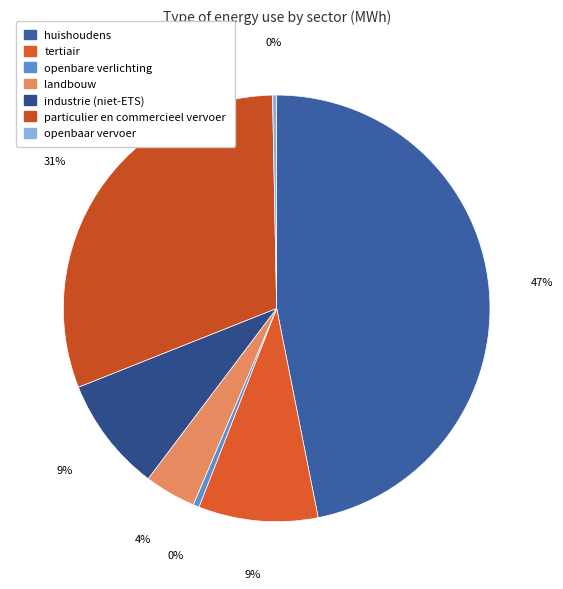

To the nearest percent, what is the average slice percentage?

14%